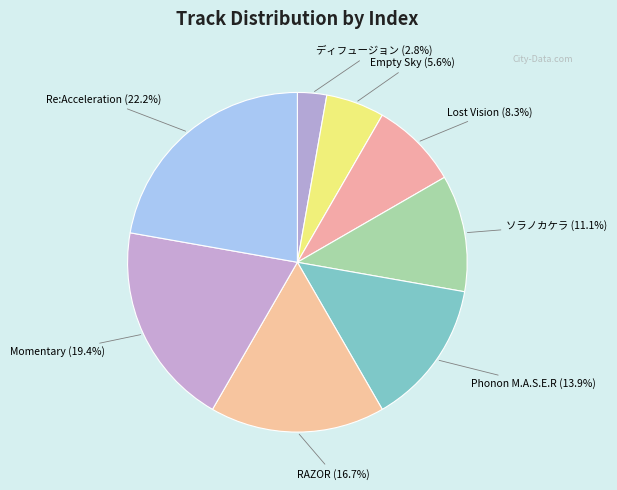

What percentage do Lost Vision and Phonon M.A.S.E.R together represent?

22.2%